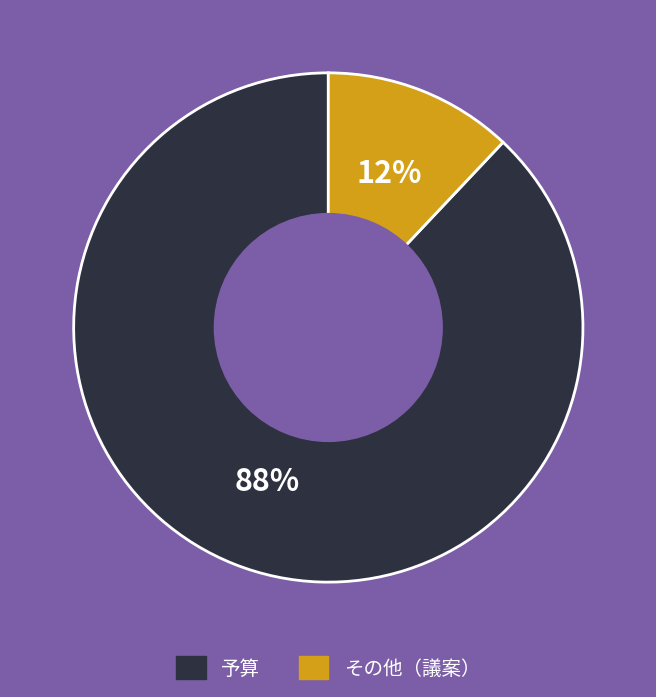

To the nearest percent, what is the average slice percentage?

50%